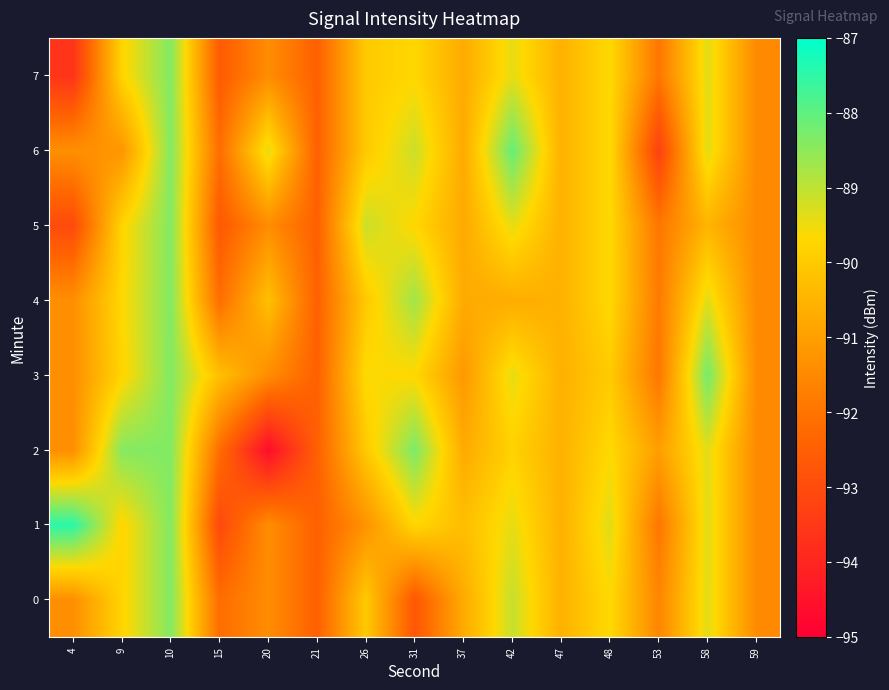

Reading left to right, extract all data points from this chart.

0: 4=-91.4	9=-89.8	10=-88.4	15=-92.2	20=-91.4	21=-92.5	26=-90.0	31=-92.7	37=-90.7	42=-89.1	47=-90.6	48=-89.7	53=-91.6	58=-89.4	59=-91.5
1: 4=-87.5	9=-89.8	10=-88.4	15=-93.1	20=-91.4	21=-92.5	26=-91.3	31=-89.7	37=-90.3	42=-89.4	47=-90.6	48=-89.3	53=-91.9	58=-89.4	59=-91.5
2: 4=-91.4	9=-88.4	10=-88.4	15=-92.2	20=-94.6	21=-92.5	26=-90.0	31=-88.3	37=-90.7	42=-89.8	47=-90.6	48=-89.7	53=-91.0	58=-89.4	59=-91.5
3: 4=-91.4	9=-89.8	10=-88.4	15=-90.2	20=-91.4	21=-92.5	26=-89.6	31=-89.7	37=-91.1	42=-89.4	47=-90.6	48=-90.0	53=-91.9	58=-88.2	59=-91.5
4: 4=-91.4	9=-89.7	10=-88.4	15=-92.2	20=-90.2	21=-92.5	26=-90.0	31=-88.7	37=-90.7	42=-90.7	47=-90.6	48=-89.7	53=-91.8	58=-89.4	59=-91.5
5: 4=-93.0	9=-89.8	10=-88.4	15=-92.7	20=-91.4	21=-92.5	26=-89.1	31=-89.7	37=-90.8	42=-89.4	47=-90.6	48=-89.7	53=-91.9	58=-90.5	59=-91.5
6: 4=-91.4	9=-91.2	10=-88.4	15=-92.2	20=-89.4	21=-92.5	26=-90.0	31=-89.1	37=-90.7	42=-88.1	47=-90.6	48=-89.7	53=-93.3	58=-89.4	59=-91.5
7: 4=-93.6	9=-89.8	10=-88.4	15=-92.6	20=-91.4	21=-92.5	26=-90.0	31=-89.7	37=-90.7	42=-89.4	47=-90.6	48=-89.7	53=-91.9	58=-89.4	59=-91.5